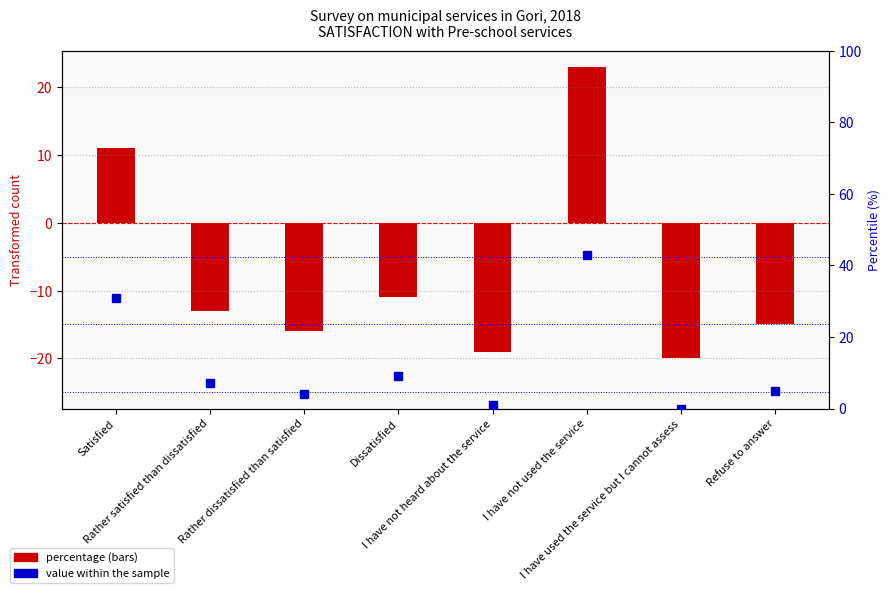

How many data points in Percentage value are less than 7?

4